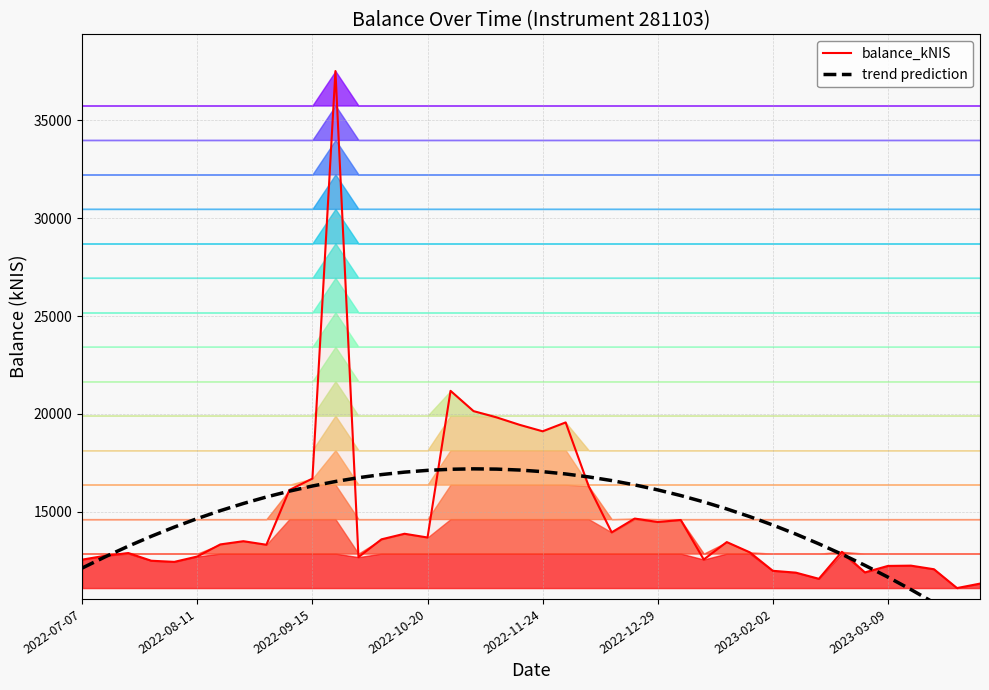

What position from the left is 18?

19